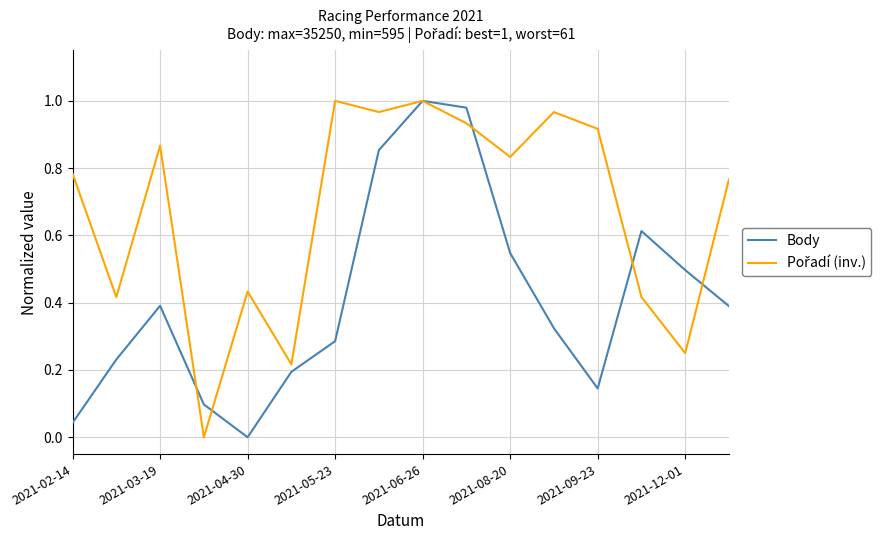

What is the maximum value for Pořadí (inv.)?

1.0